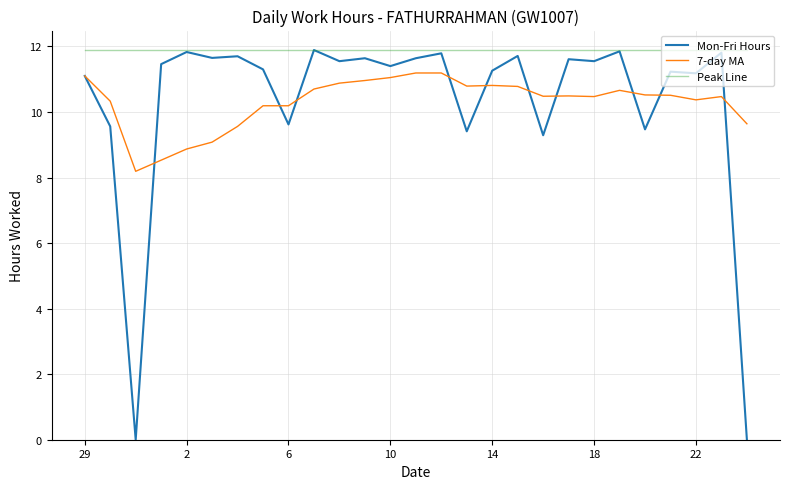

Which series has the largest range (max minus min)?

Mon-Fri Hours